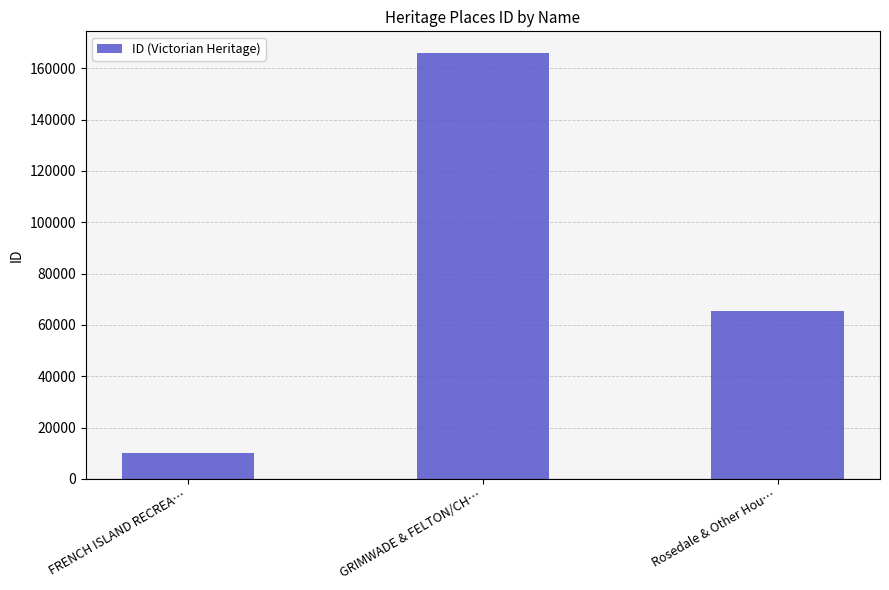

What is the smallest value displayed?

10256